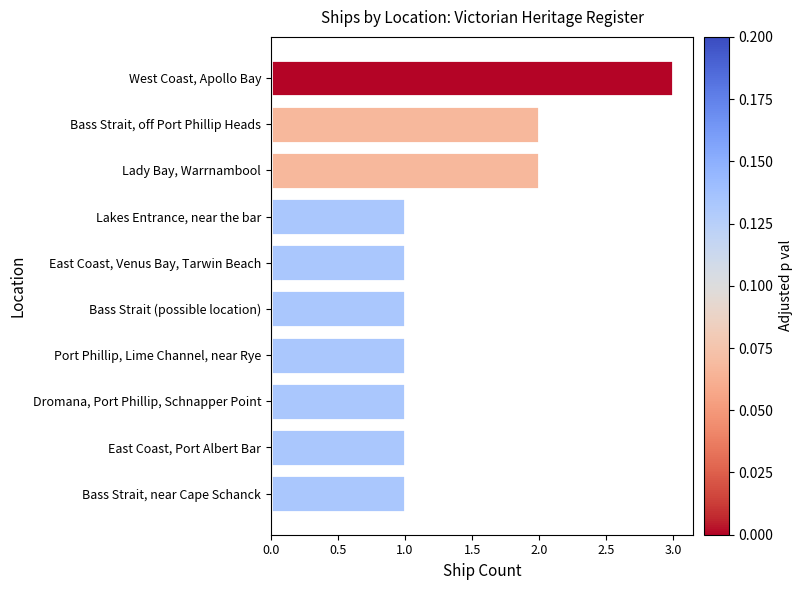

What is the sum of all values?

14